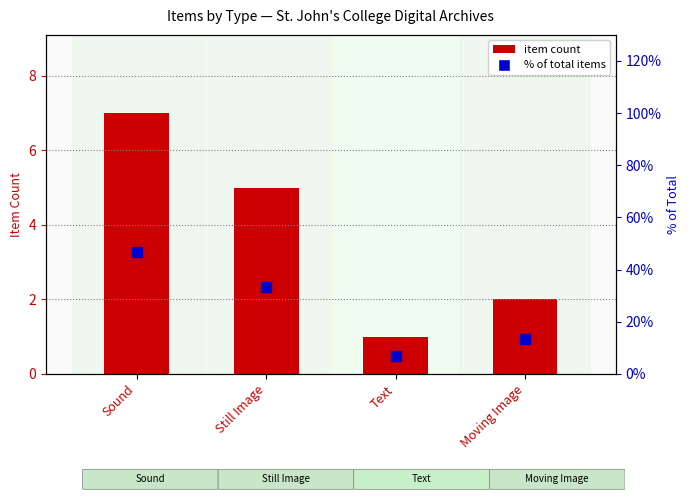

At how many categories does at least one series exceed 33?

2